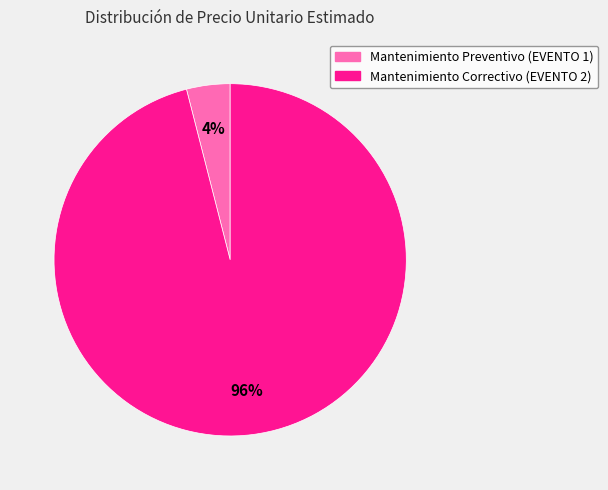

What percentage is the Mantenimiento Correctivo (EVENTO 2) slice, to the nearest percent?

96%